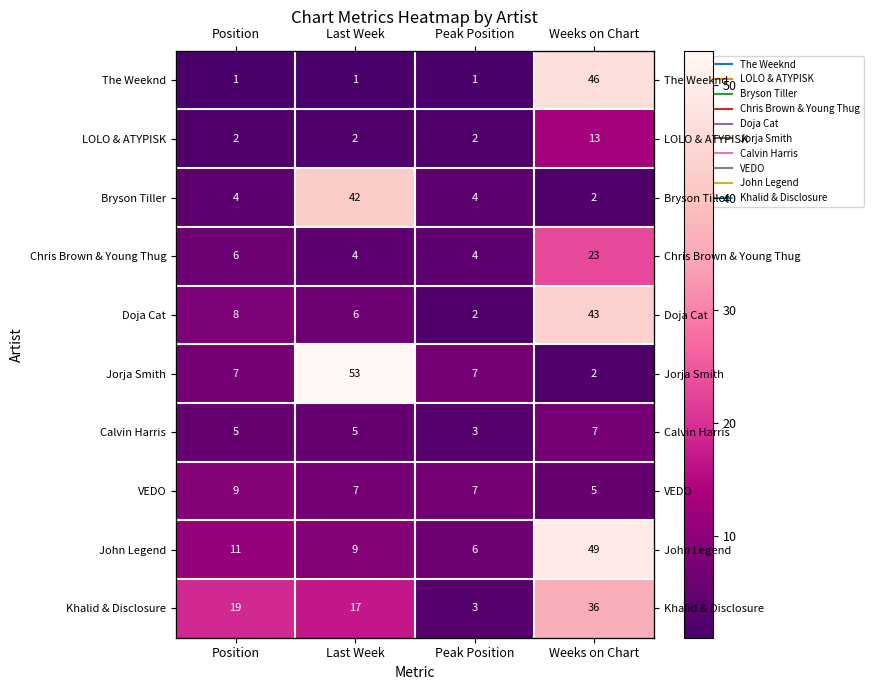

The Doja Cat series shows 8 at Position. True or false?

True